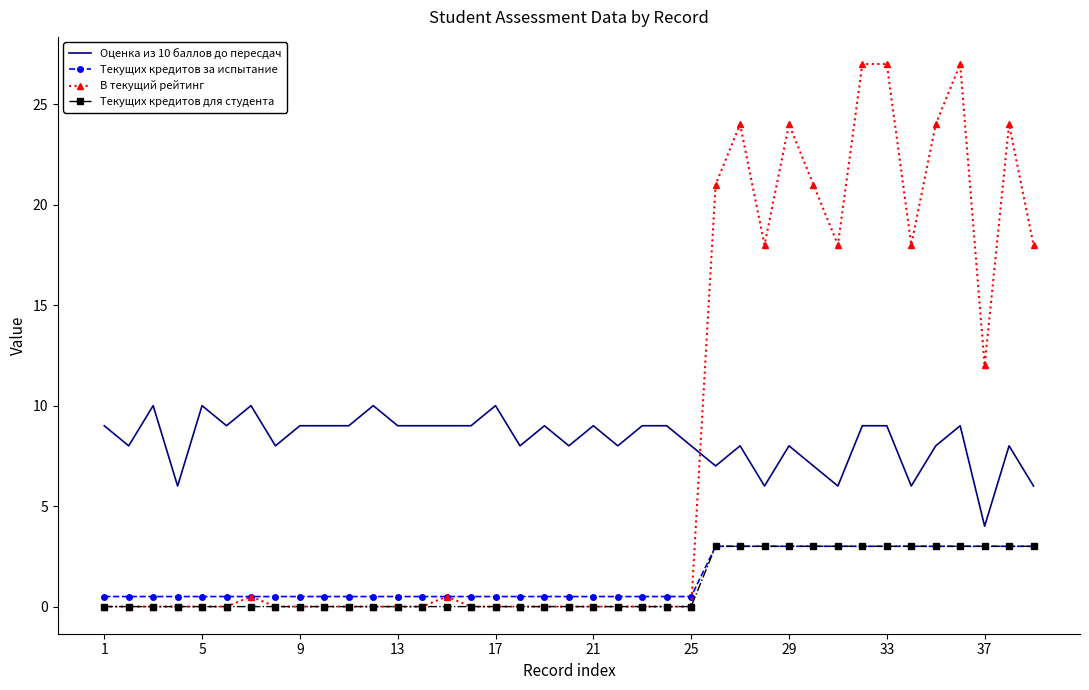

What is the greatest value displayed?

27.0